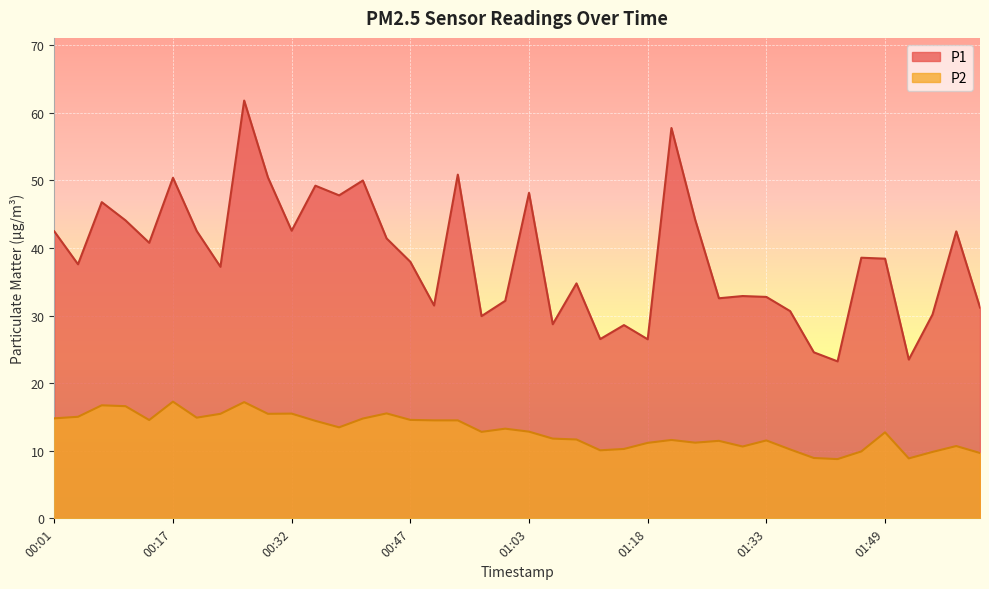

What position from the right is 00:32?

30